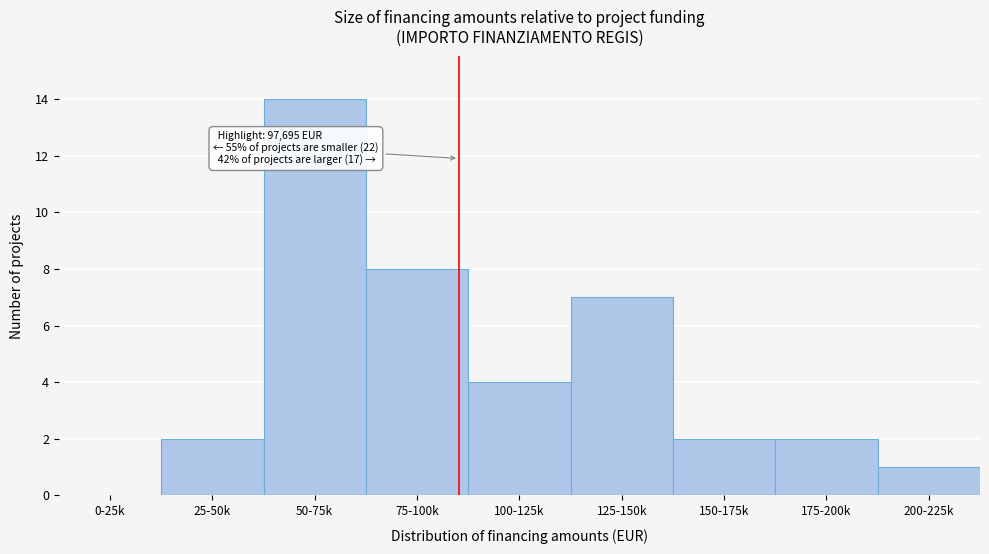

Reading left to right, extract all data points from this chart.

0-25k=0	25-50k=2	50-75k=14	75-100k=8	100-125k=4	125-150k=7	150-175k=2	175-200k=2	200-225k=1